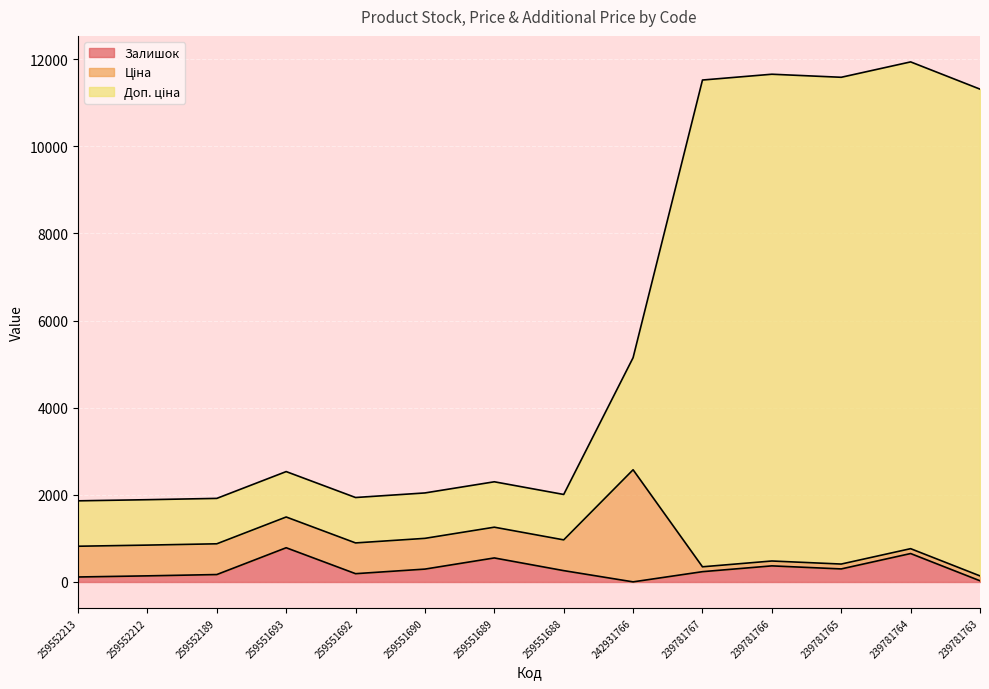

What is the value of the Залишок point at the 13th from the left?

653.0